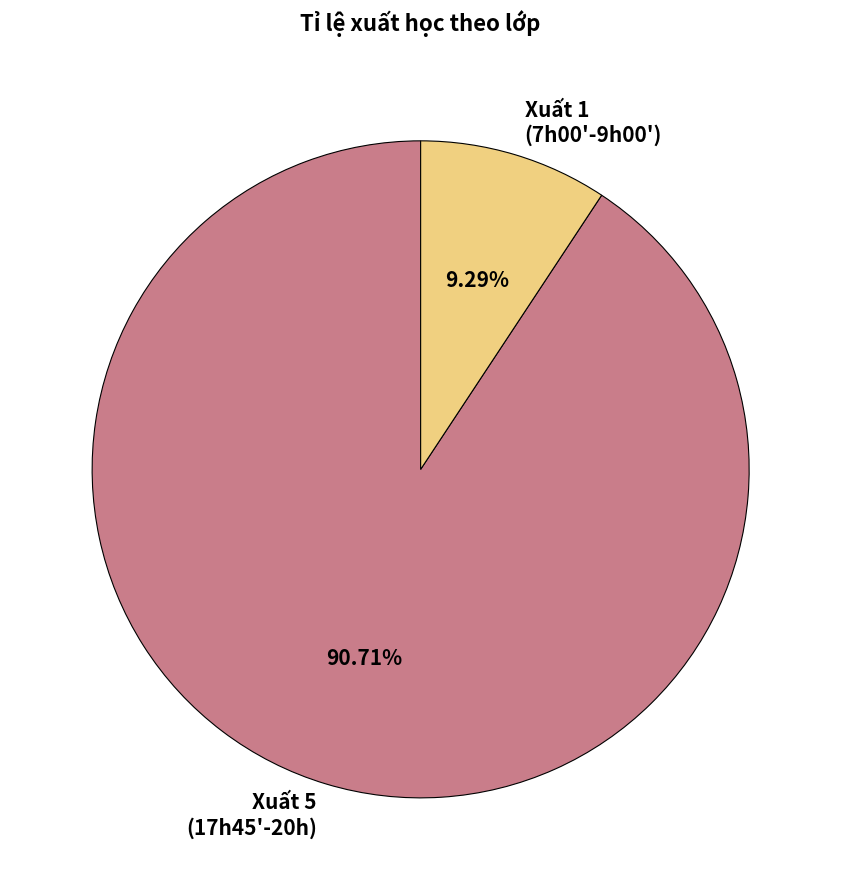

Rank the categories by value from lowest to highest.

Xuất 1 (7h00'-9h00'), Xuất 5 (17h45'-20h)